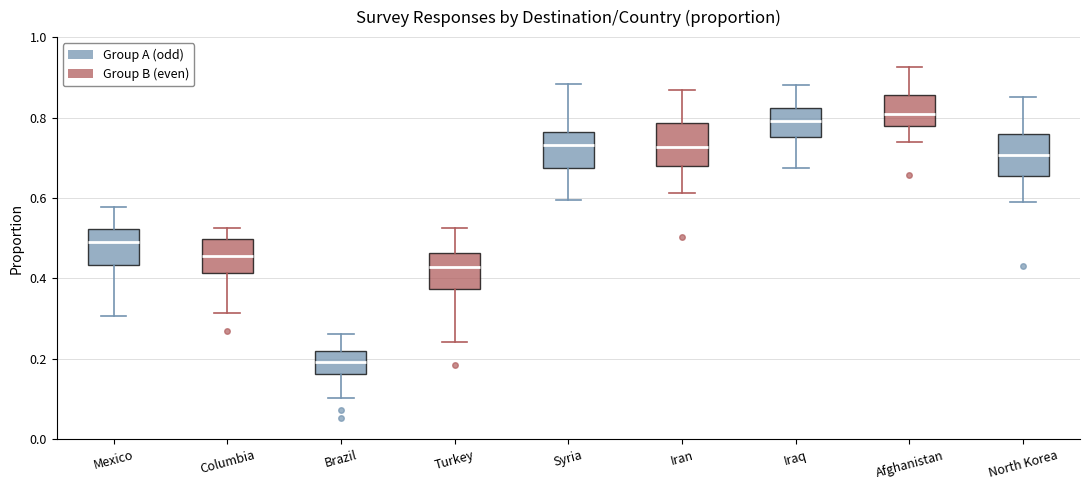

Reading left to right, read every box against the y-axis: the position of its median line, the range the box covers, and the ends of its whiskers. The values are not printed on the chart, so give them approximately, as read against the axis.

Mexico: median 0.48, box 0.44 to 0.52, whiskers 0.30 to 0.58
Columbia: median 0.46, box 0.42 to 0.50, whiskers 0.32 to 0.52
Brazil: median 0.20, box 0.16 to 0.22, whiskers 0.10 to 0.26
Turkey: median 0.42, box 0.38 to 0.46, whiskers 0.24 to 0.52
Syria: median 0.74, box 0.68 to 0.76, whiskers 0.60 to 0.88
Iran: median 0.72, box 0.68 to 0.78, whiskers 0.62 to 0.86
Iraq: median 0.80, box 0.76 to 0.82, whiskers 0.68 to 0.88
Afghanistan: median 0.80, box 0.78 to 0.86, whiskers 0.74 to 0.92
North Korea: median 0.70, box 0.66 to 0.76, whiskers 0.60 to 0.86